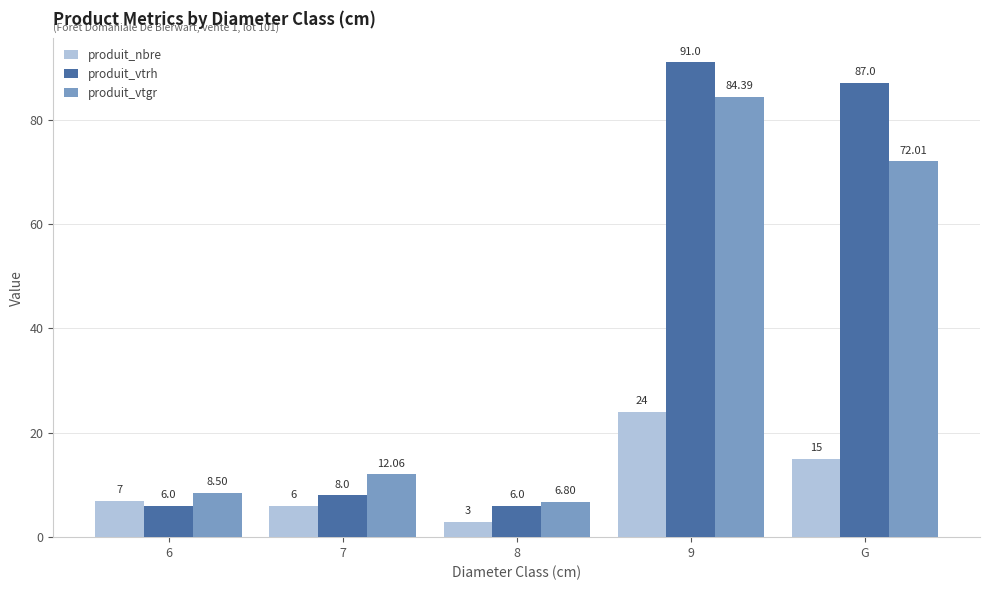

Between 7 and 9, which series saw the biggest shift?

produit_vtrh